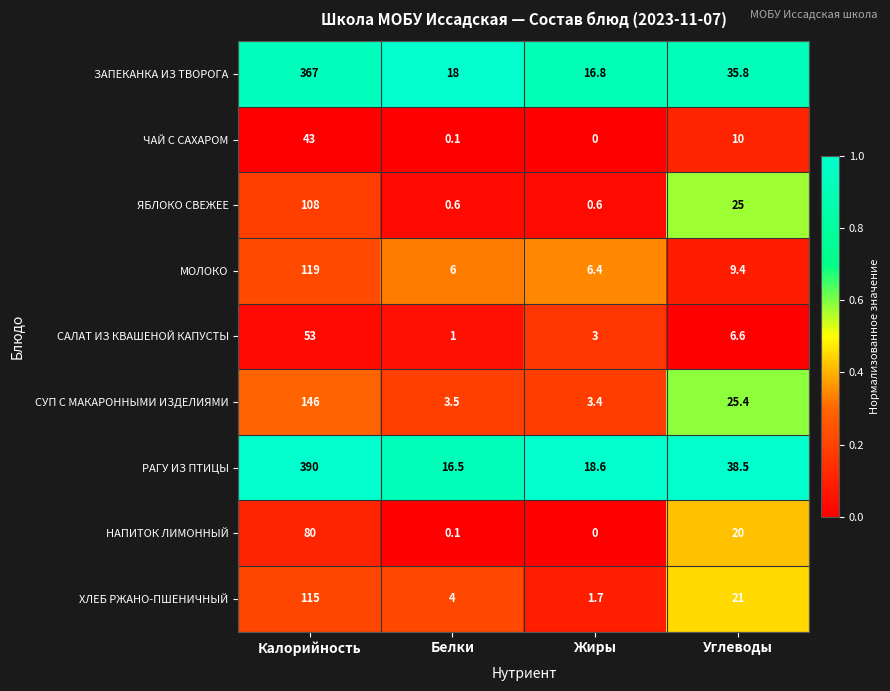

Which category has the highest value across all series?

Калорийность